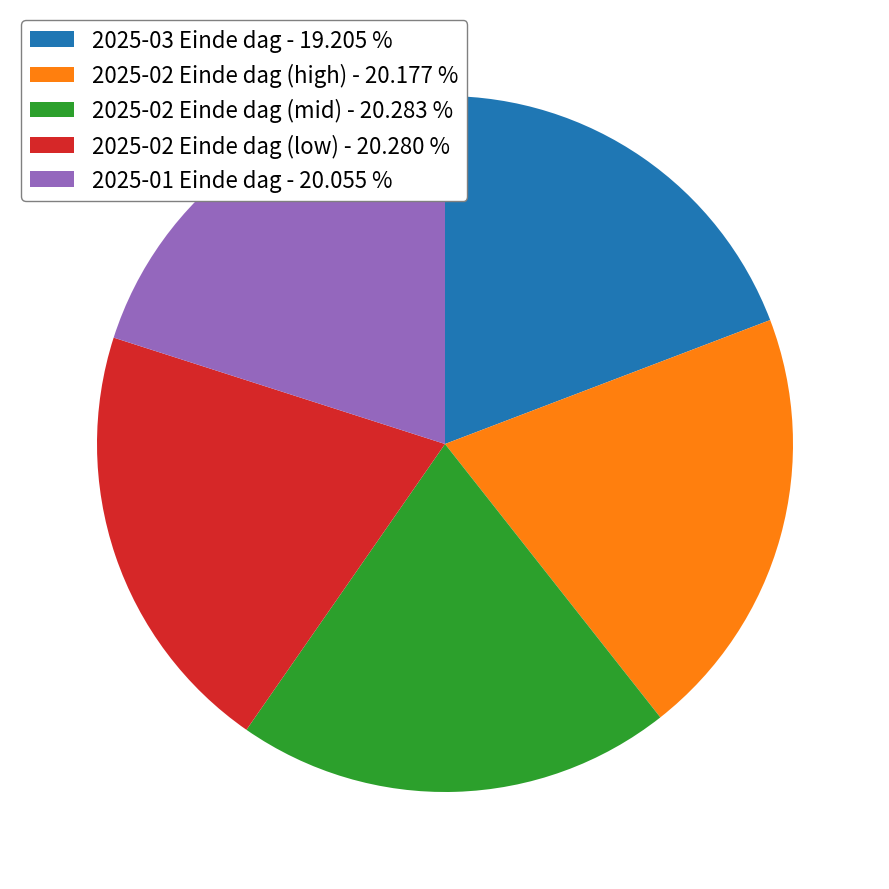

Does any single category account for the majority?

No